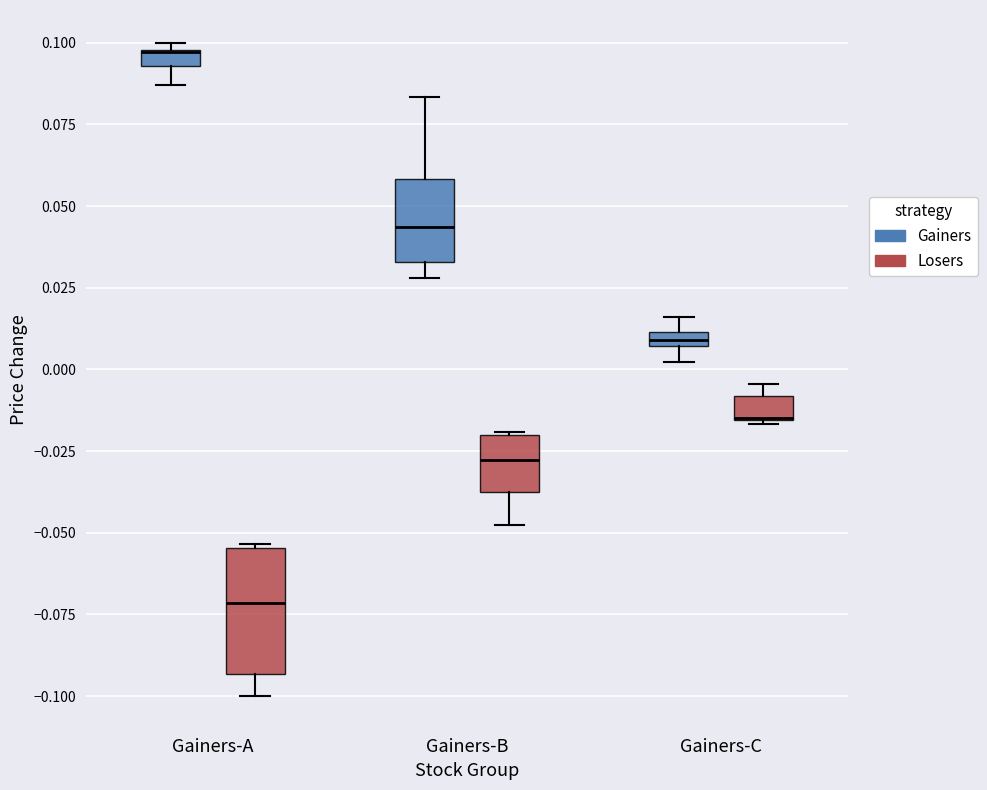

Comparing the boxes themselves (not the whiskers), which one is the tallest?

Gainers-A (Losers)